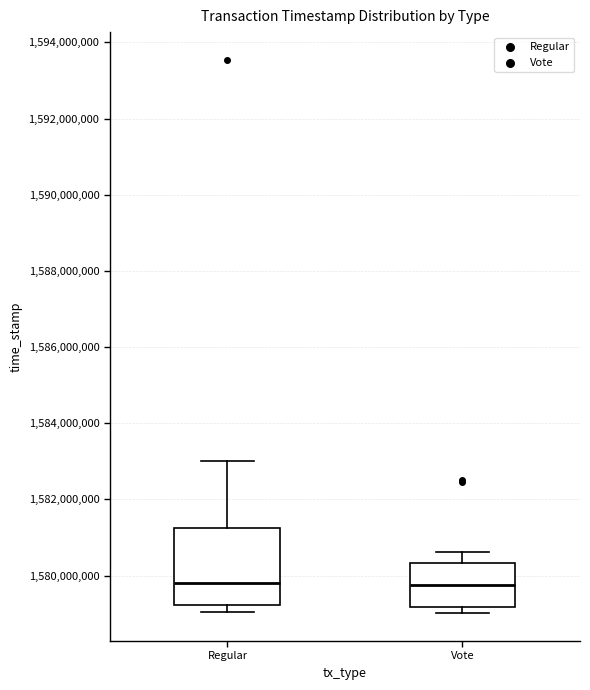

Reading left to right, transcribe this box plot: for each box, give where its median line is, the range the box spans, and where its two whiskers end, as read against the y-axis. The values are not printed on the chart, so give them approximately, as read against the axis.

Regular: median 1579800000, box 1579200000 to 1581200000, whiskers 1579000000 to 1583000000
Vote: median 1579800000, box 1579200000 to 1580400000, whiskers 1579000000 to 1580600000